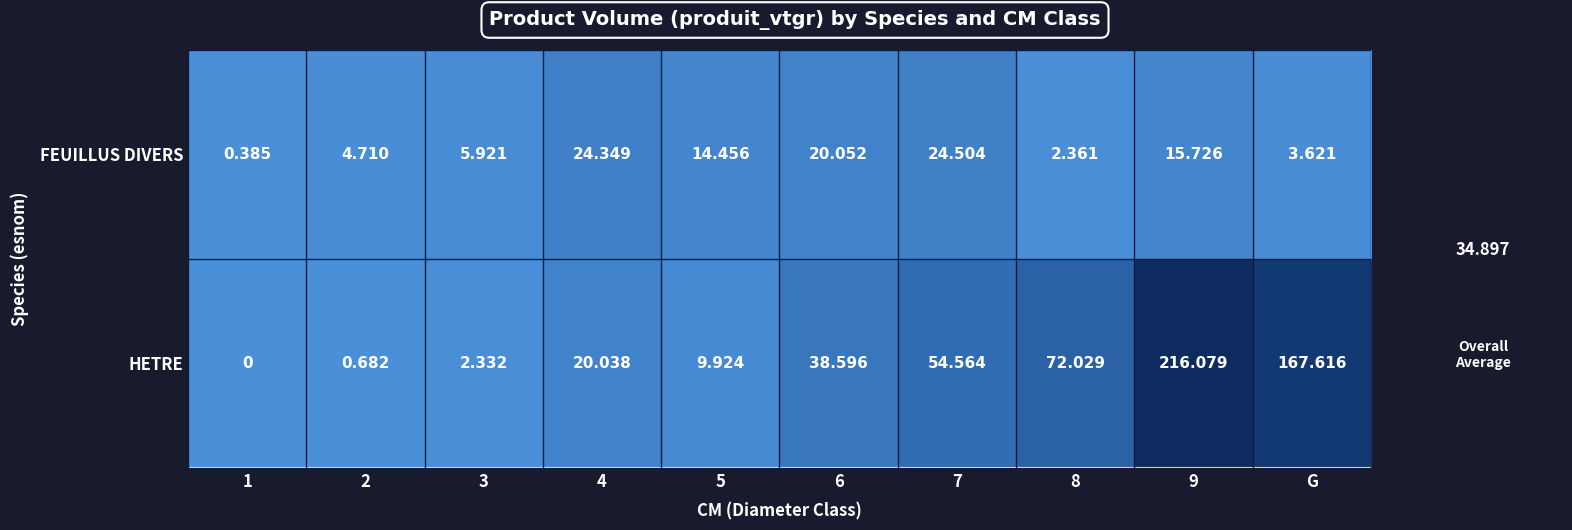

Which series has the widest spread of values?

HETRE